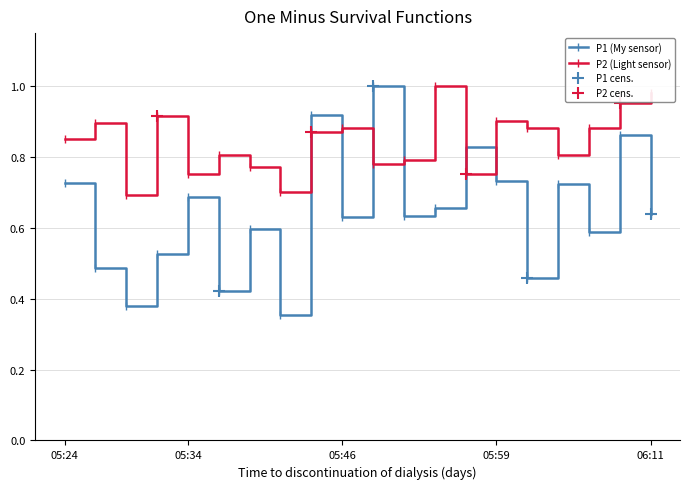

Which category has the highest value across all series?

05:49